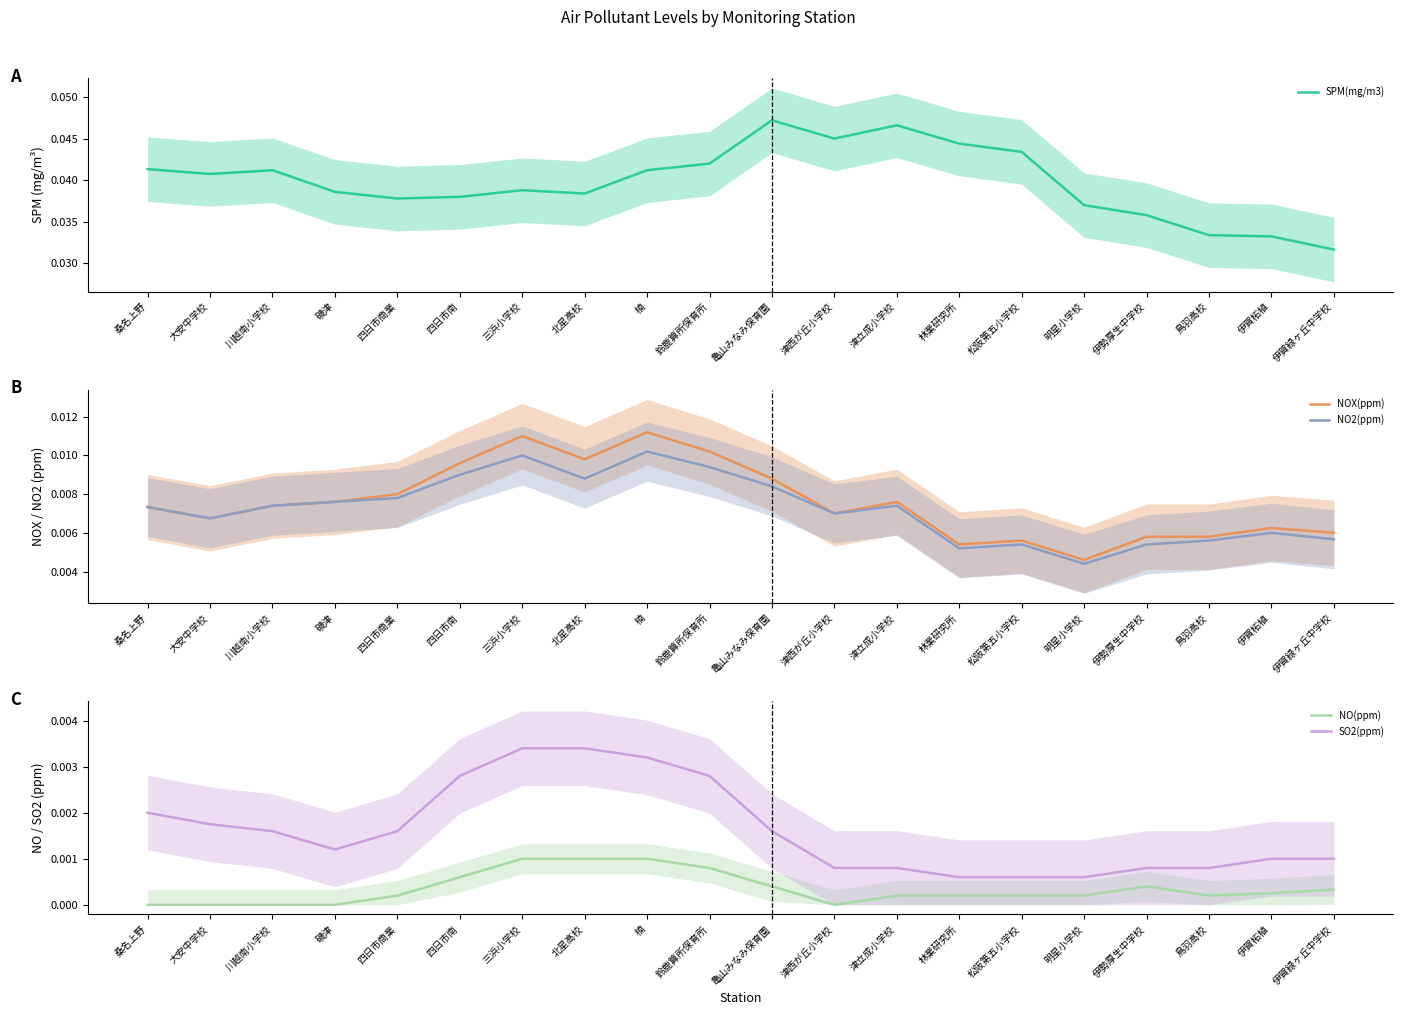

How many interior local peaks does the NO(ppm) series have?

1